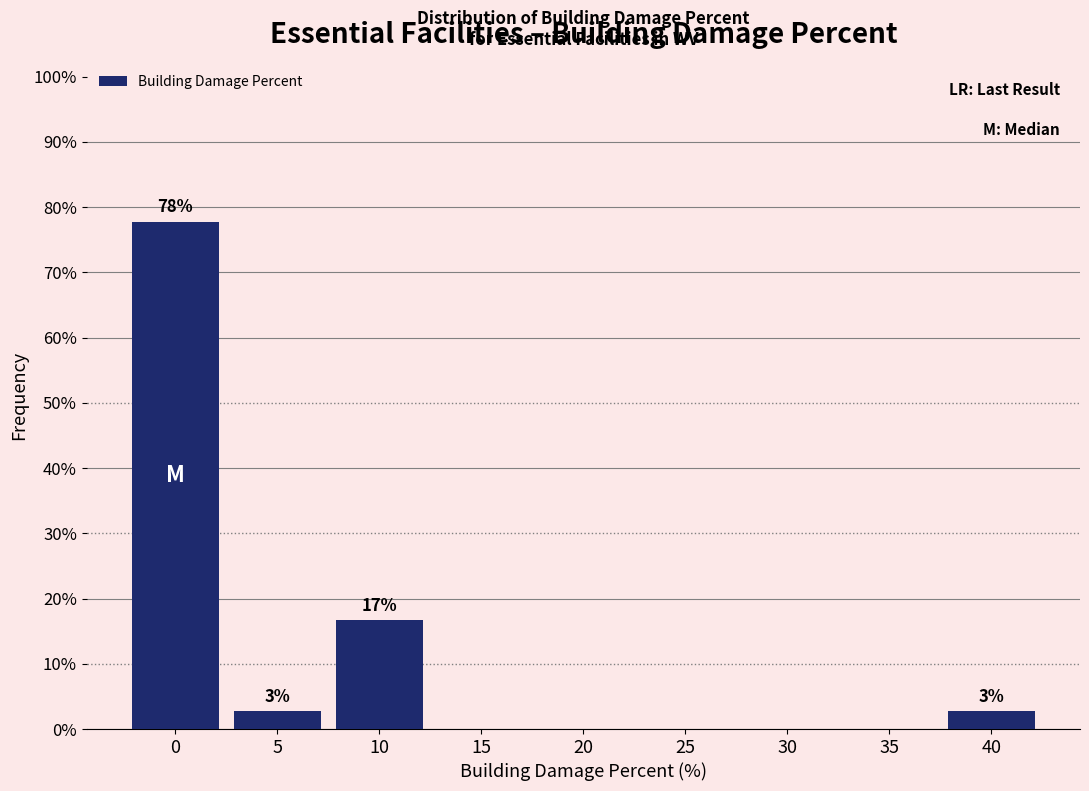

Reading right to left, transcribe all the data shown in this chart.

40=2.8	35=0.0	30=0.0	25=0.0	20=0.0	15=0.0	10=16.7	5=2.8	0=77.8